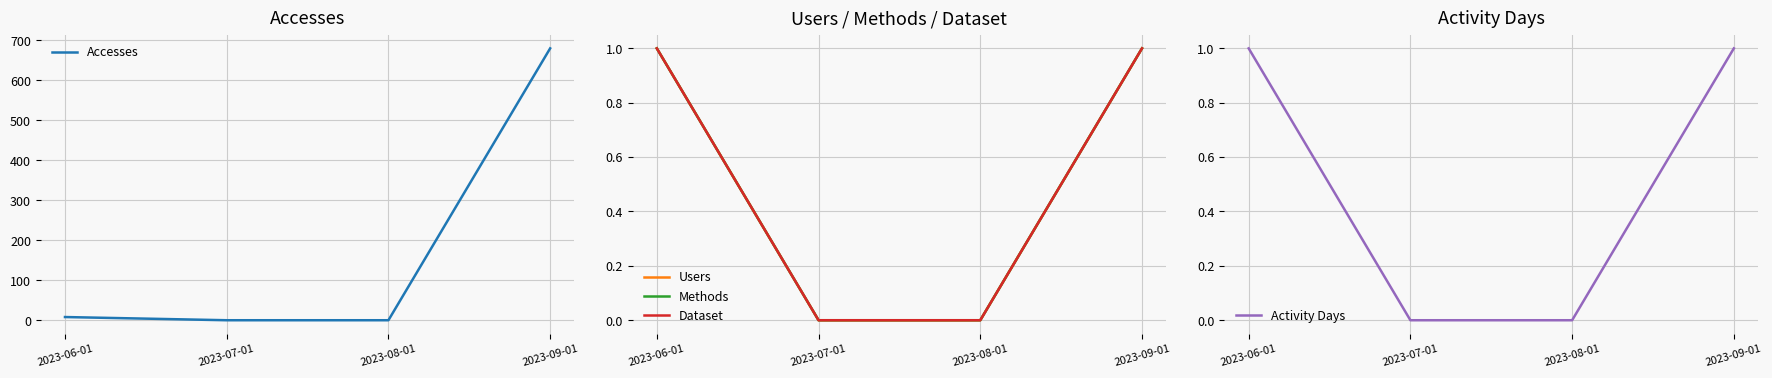

What is the difference between the maximum and minimum values in the Methods series?

1